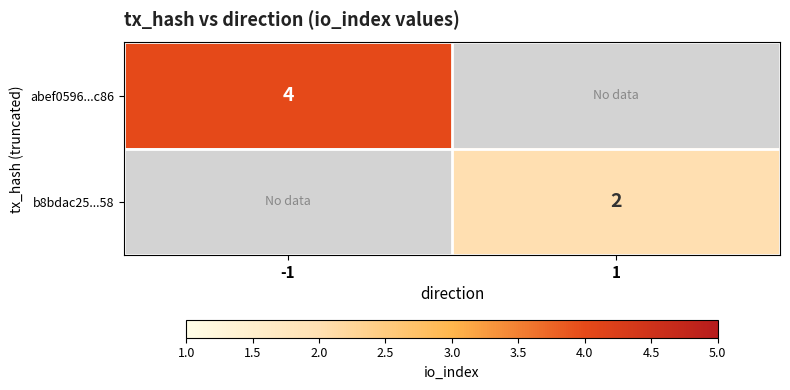

The value of abef0596...c86 at -1 is 4. True or false?

True